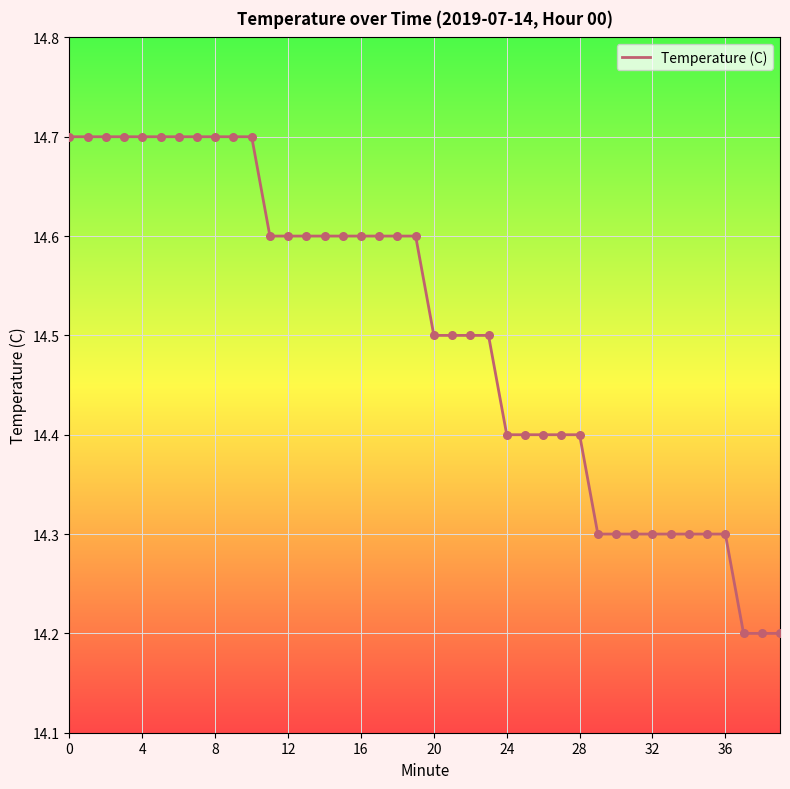

What is the difference between the maximum and minimum values?

0.5